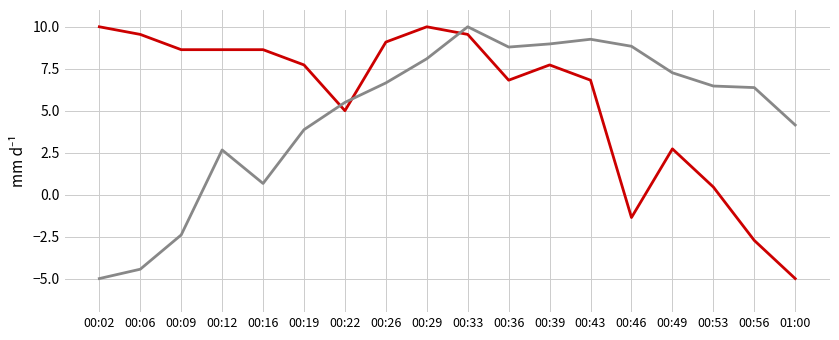

What is the spread (max minus min) of values at 00:33?

0.5